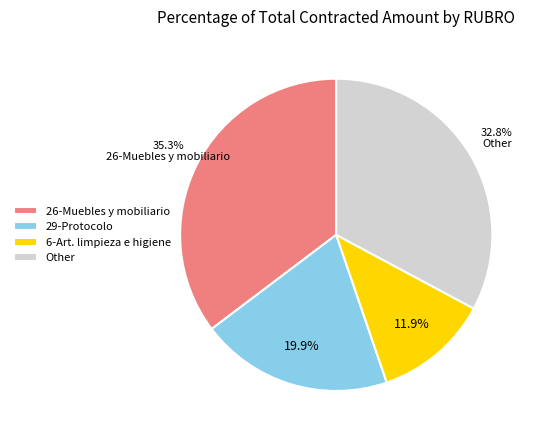

Is there a majority slice in this chart?

No